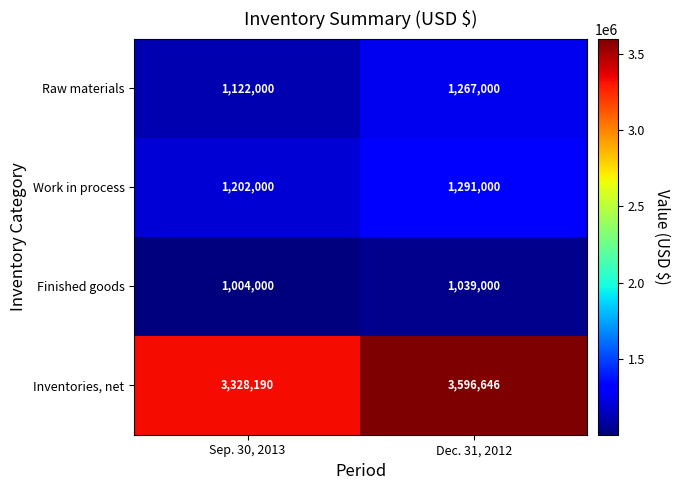

How many data points does each series have?

2